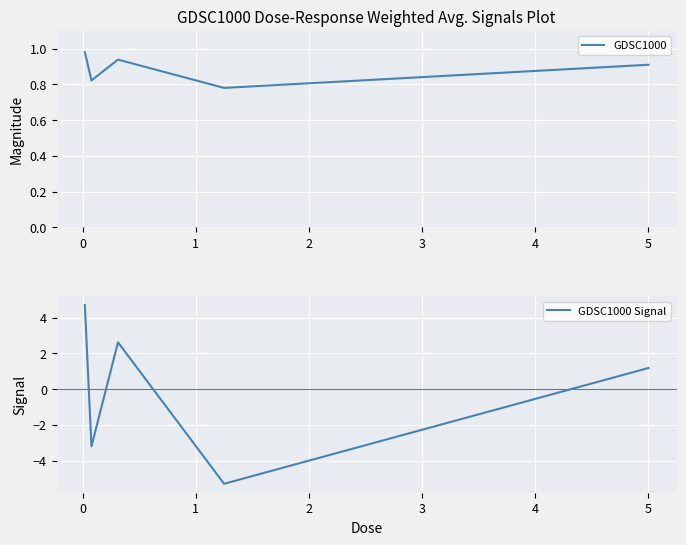

What is the difference between the maximum and minimum values in the GDSC1000 Signal series?

10.0